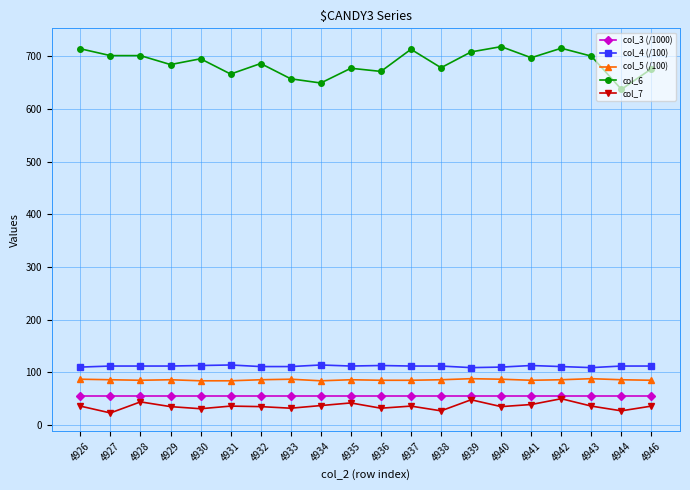

The value of col_7 at 4932 is 35. True or false?

True